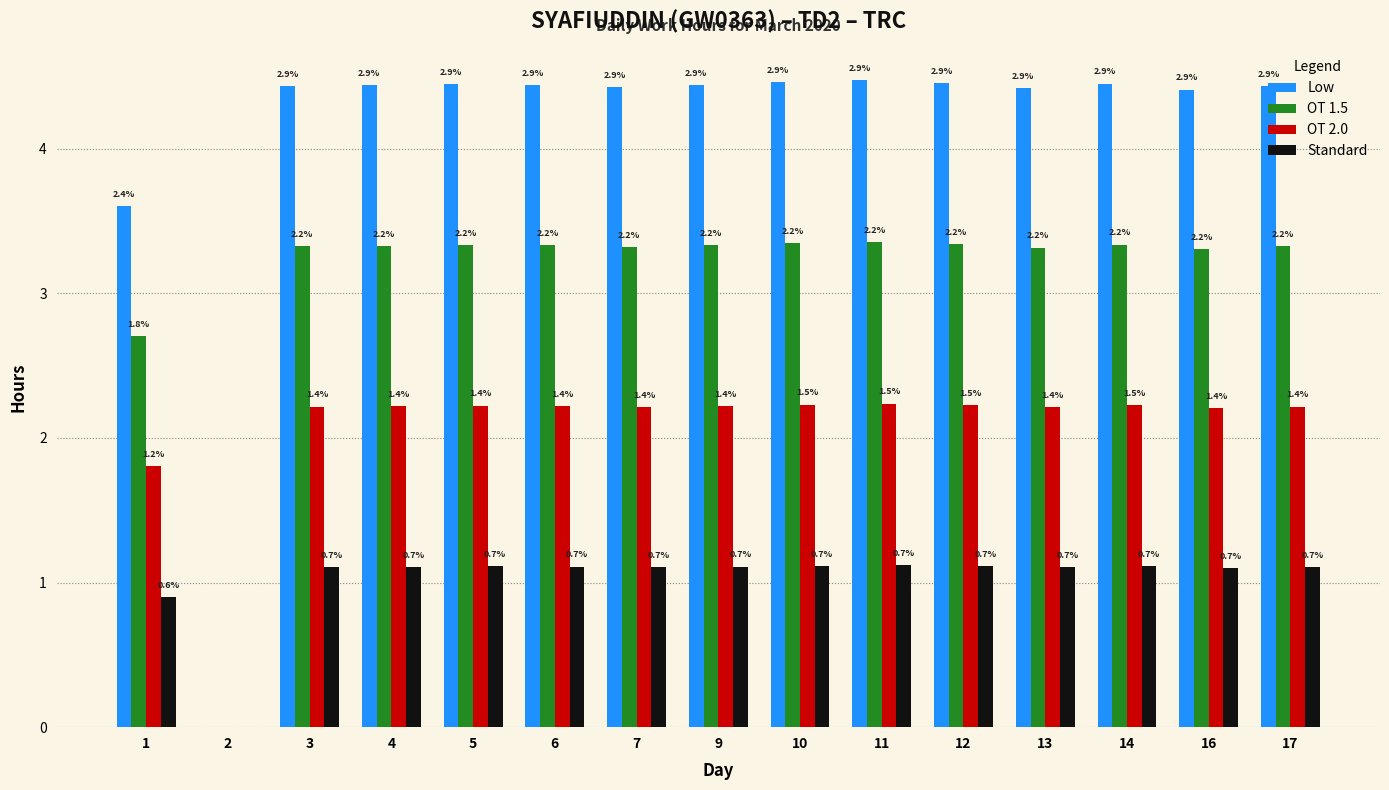

At which label does OT 1.5 first exceed 3?

3